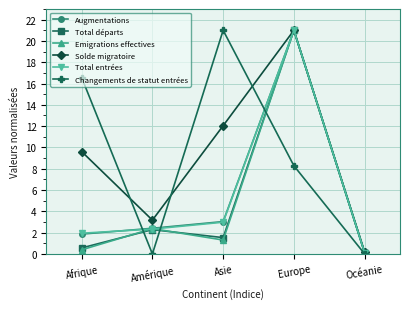

What is the spread (max minus min) of values at Asie?

19.7